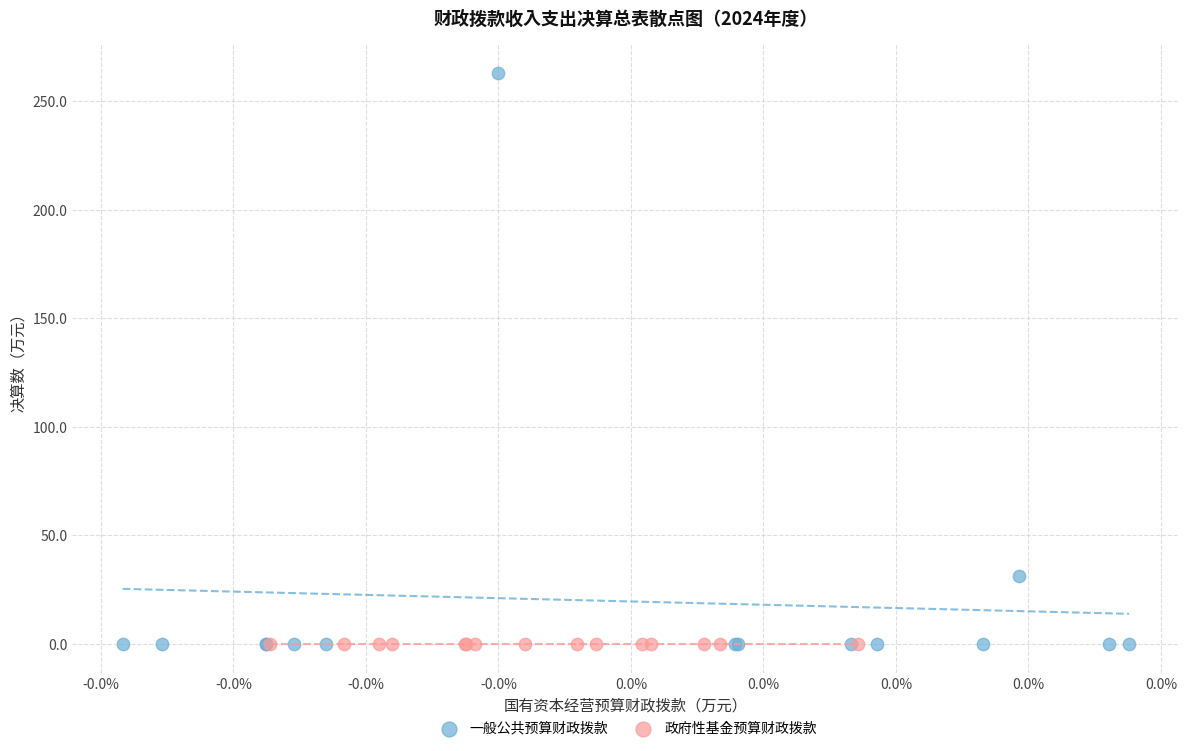

Which series reaches the maximum Y coordinate?

一般公共预算财政拨款